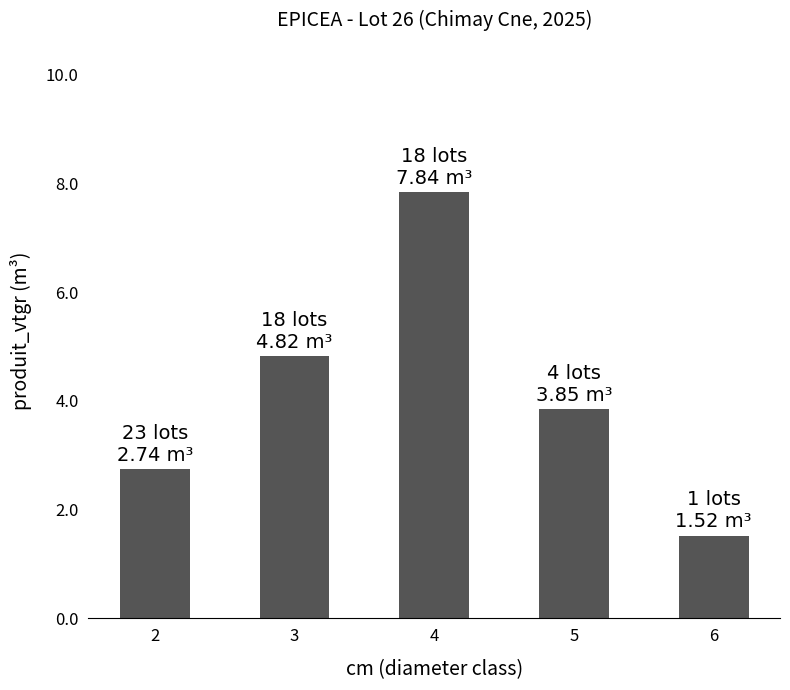

Which label corresponds to the largest value in the chart?

4